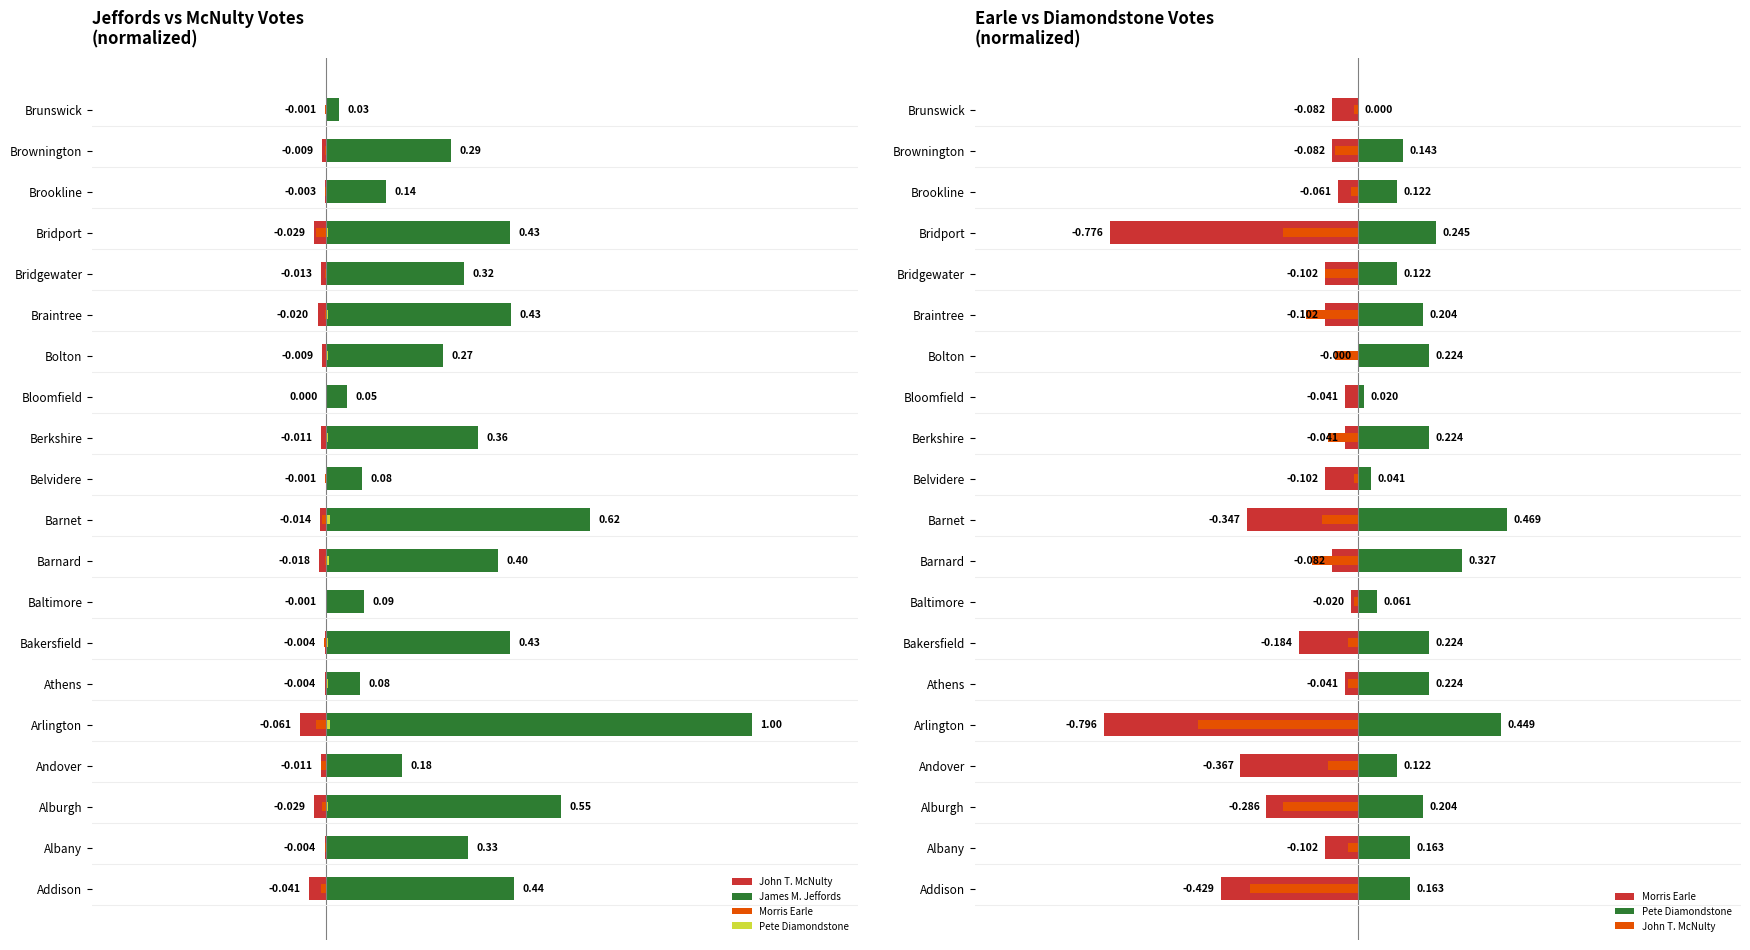

What is the smallest value displayed?

-0.8